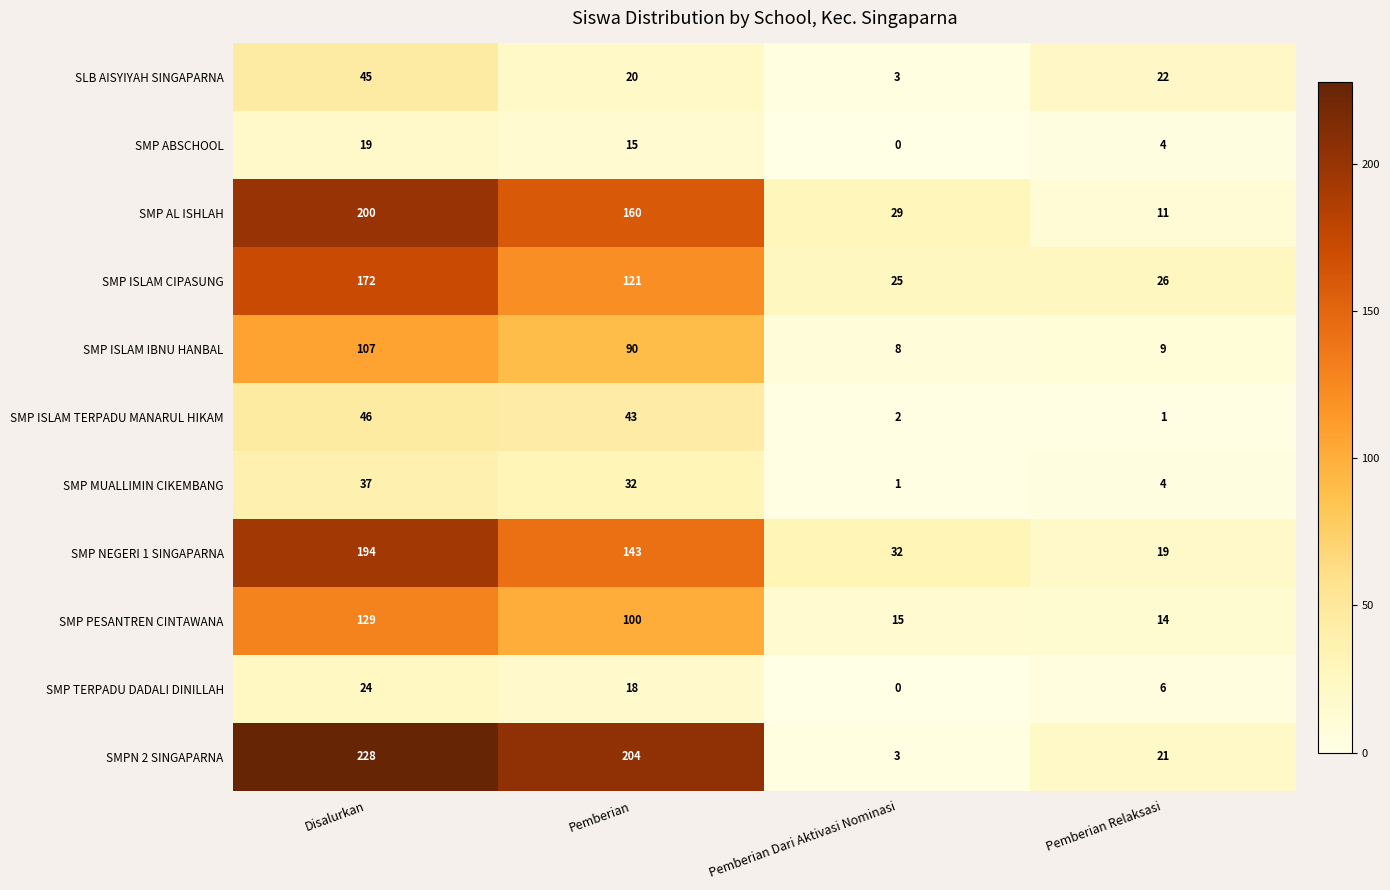

Rank the series by their maximum value, from highest to lowest.

SMPN 2 SINGAPARNA, SMP AL ISHLAH, SMP NEGERI 1 SINGAPARNA, SMP ISLAM CIPASUNG, SMP PESANTREN CINTAWANA, SMP ISLAM IBNU HANBAL, SMP ISLAM TERPADU MANARUL HIKAM, SLB AISYIYAH SINGAPARNA, SMP MUALLIMIN CIKEMBANG, SMP TERPADU DADALI DINILLAH, SMP ABSCHOOL